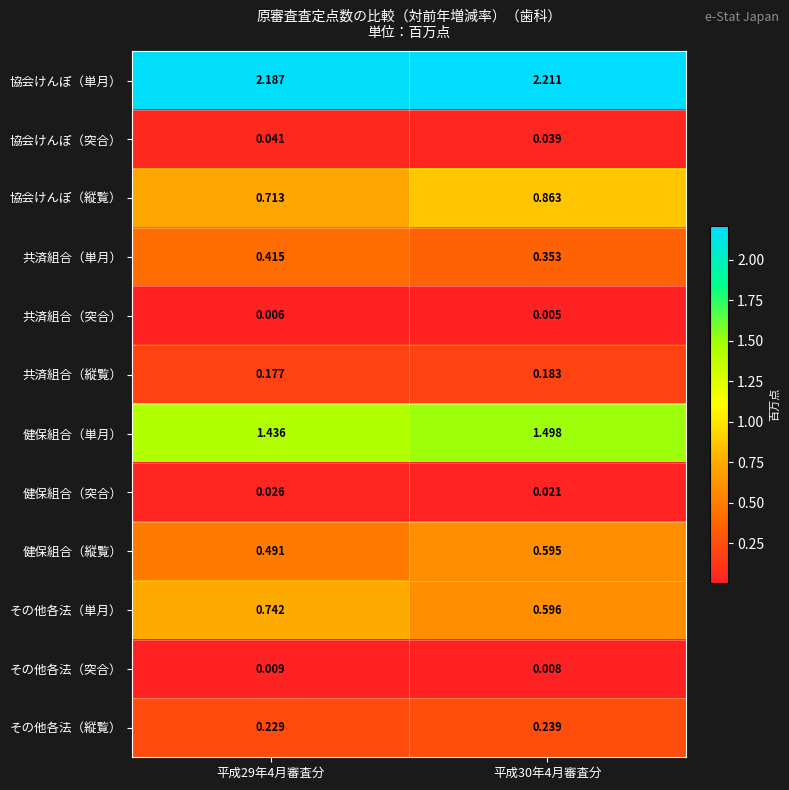

Rank the series by their maximum value, from highest to lowest.

協会けんぽ（単月）, 健保組合（単月）, 協会けんぽ（縦覧）, その他各法（単月）, 健保組合（縦覧）, 共済組合（単月）, その他各法（縦覧）, 共済組合（縦覧）, 協会けんぽ（突合）, 健保組合（突合）, その他各法（突合）, 共済組合（突合）